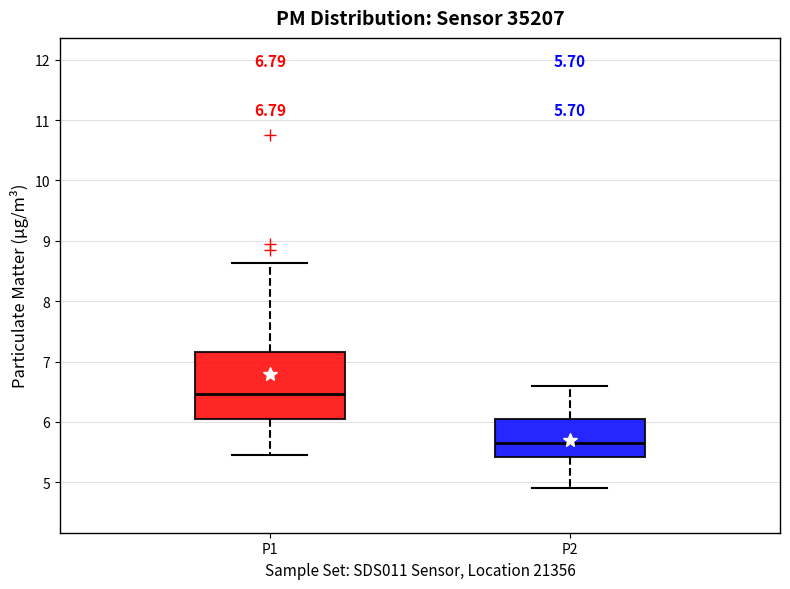

Comparing the boxes themselves (not the whiskers), which one is the tallest?

P1